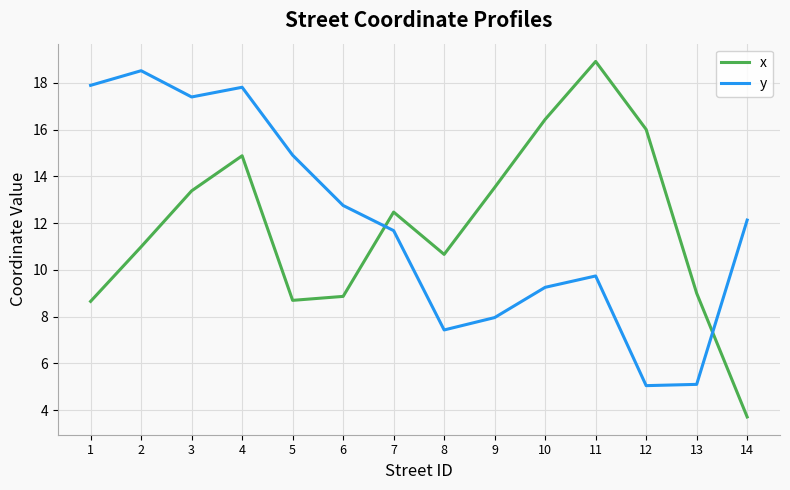

What is the difference between the highest and lowest values at 10?

7.2